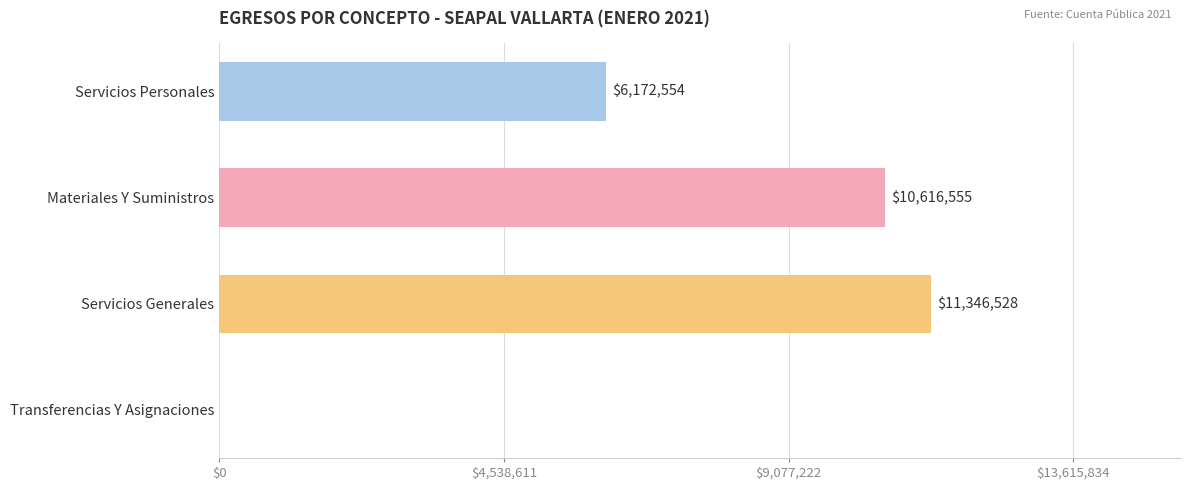

Are the bars grouped side by side (vs. stacked)?

No